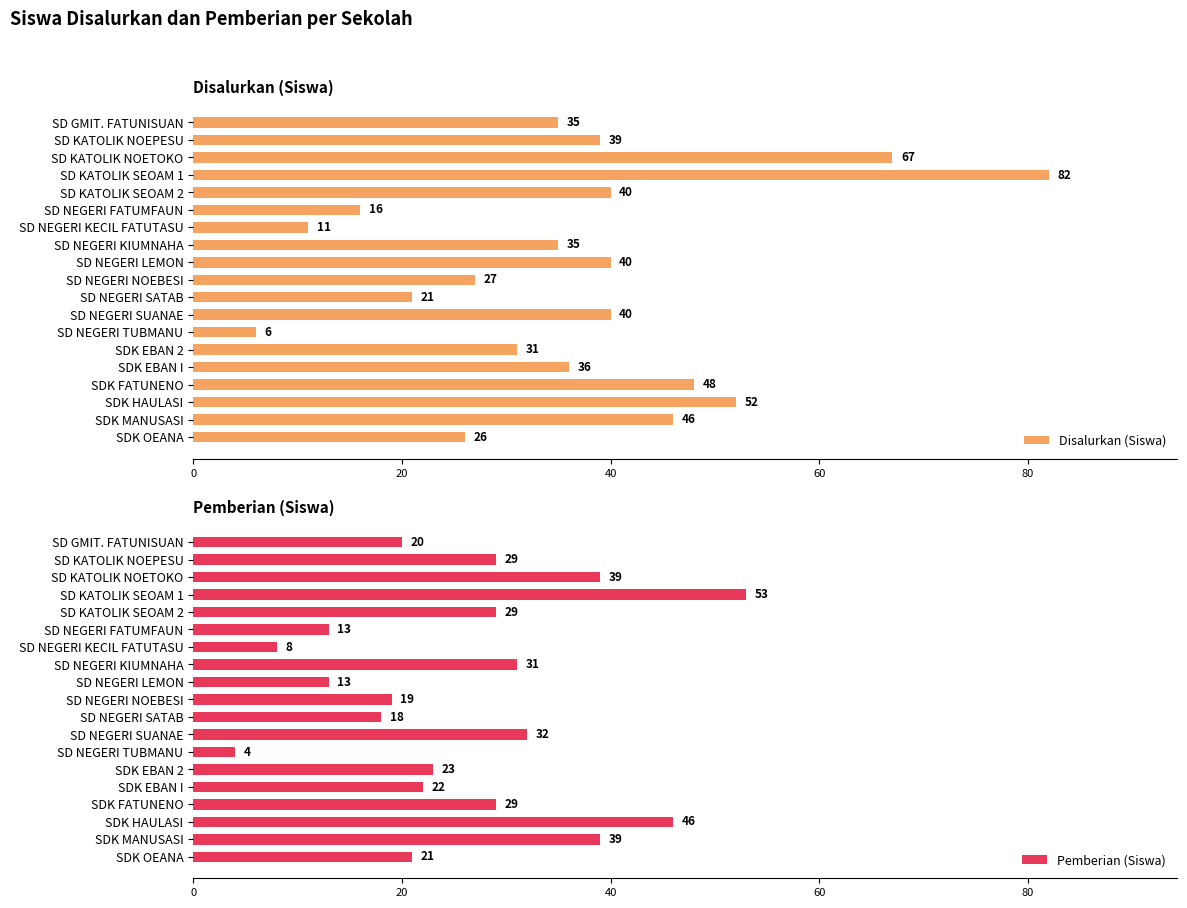

How many data points in Disalurkan (Siswa) are less than 36?

9